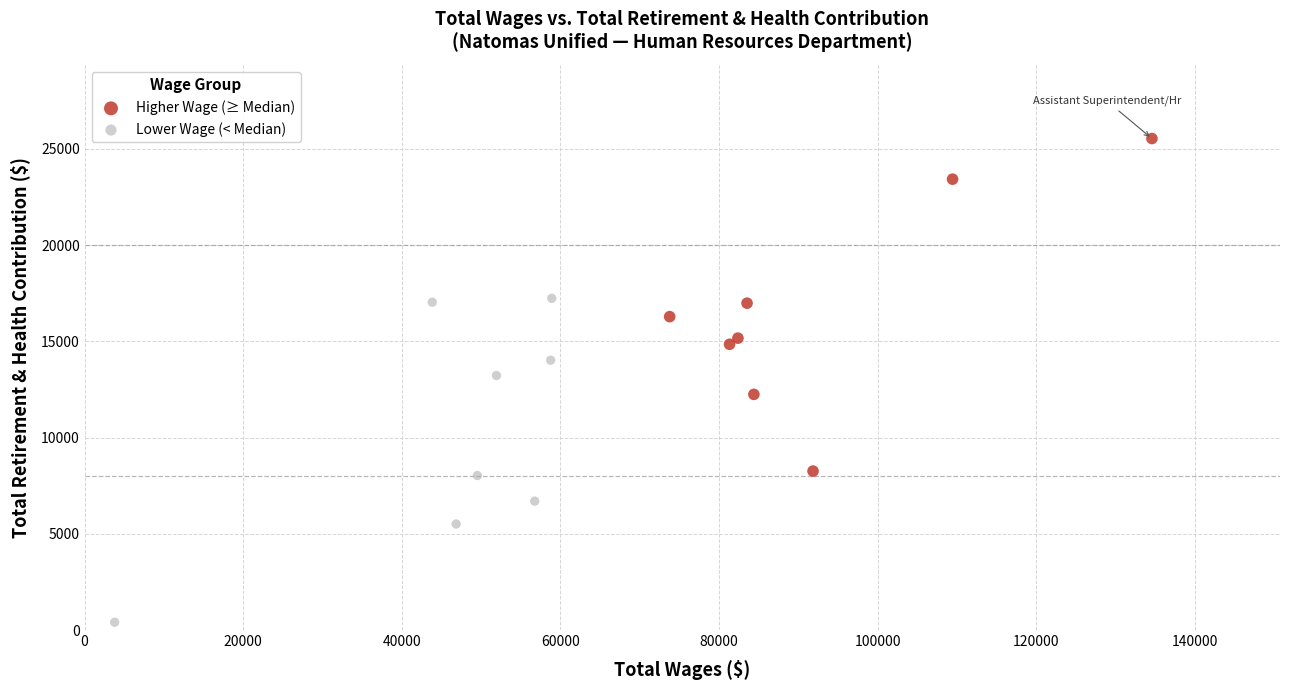

Which series has the largest Y range (max minus min)?

Higher Wage (≥ Median)